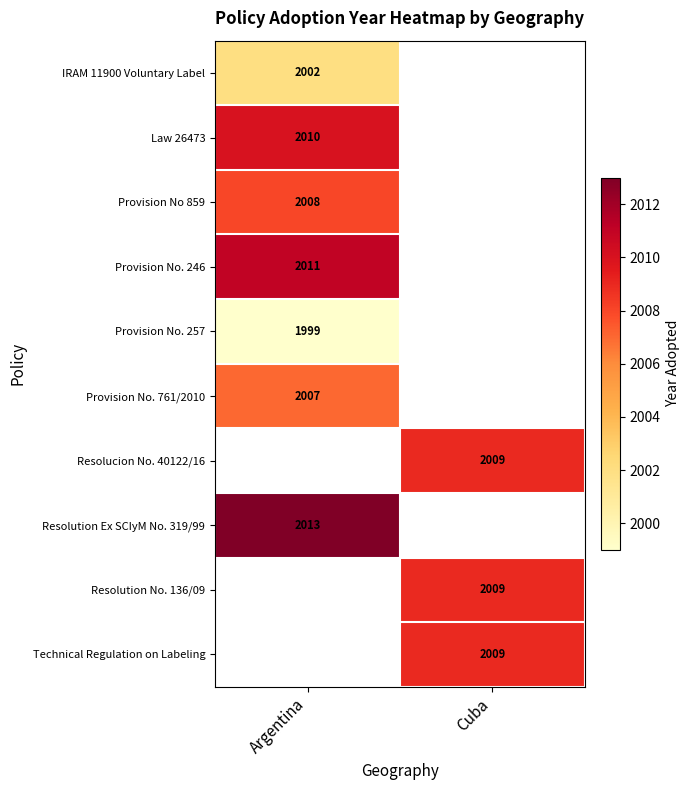

True or false: Resolution Ex SCIyM No. 319/99 has a value of 2013 at Argentina.

True